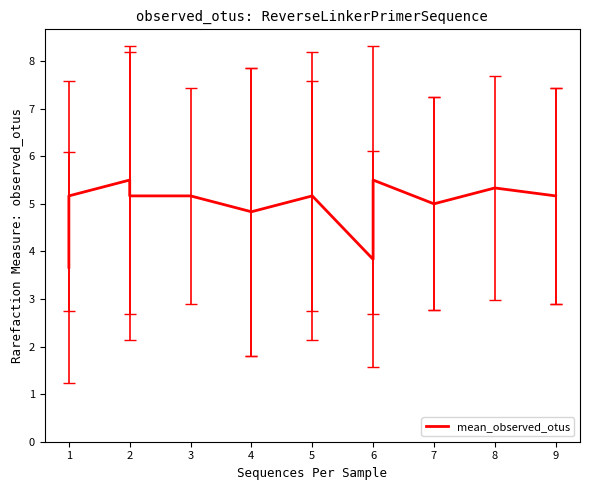

Reading left to right, extract all data points from this chart.

0=3.7	1=5.2	2=5.5	3=5.2	4=5.2	5=4.8	6=4.8	7=5.2	8=5.2	9=3.8	10=5.5	11=5.0	12=5.0	13=5.3	14=5.2	15=5.2